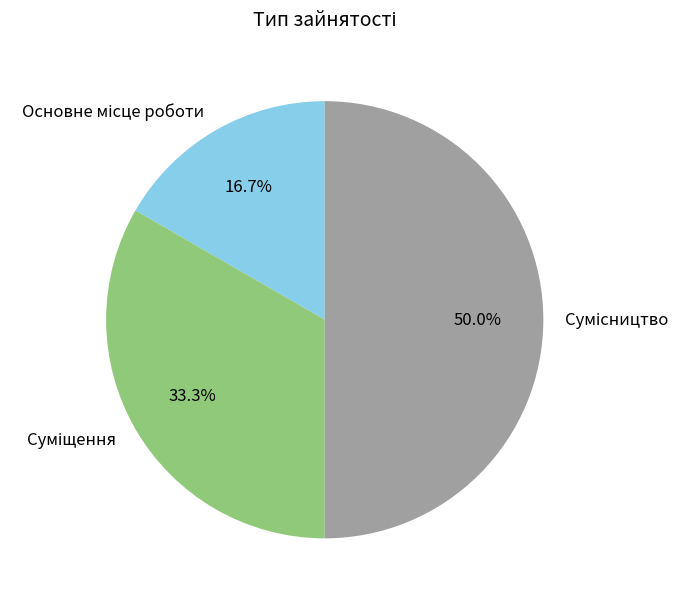

Rank the categories by value from lowest to highest.

Основне місце роботи, Суміщення, Сумісництво